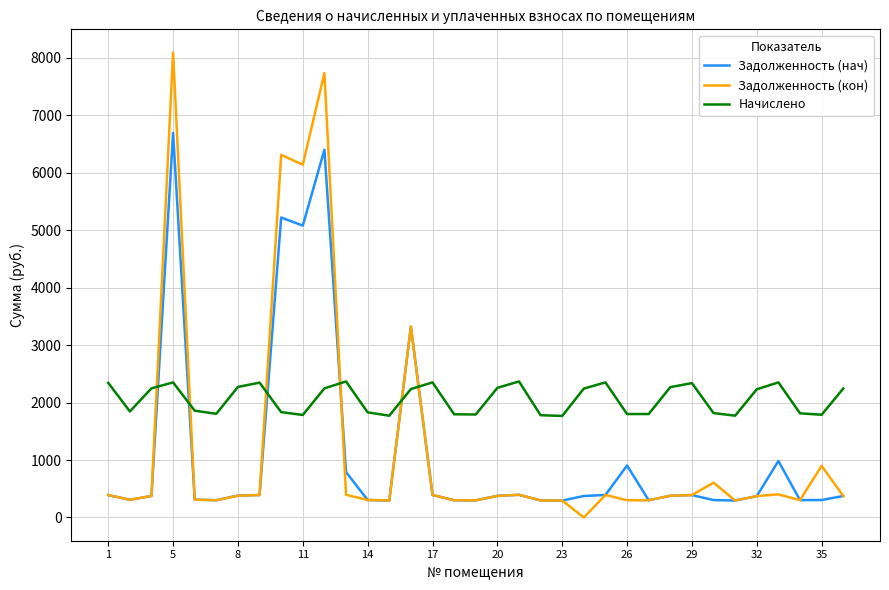

Which series has the largest total across all categories?

Начислено